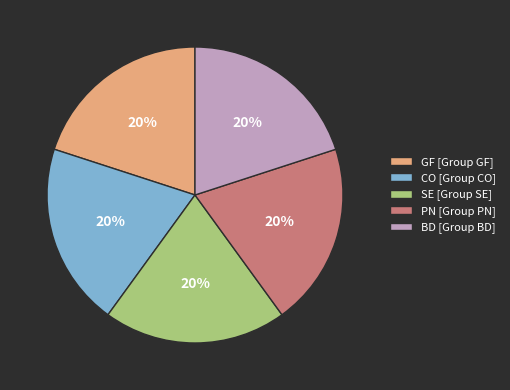

How many segments does this pie chart have?

5